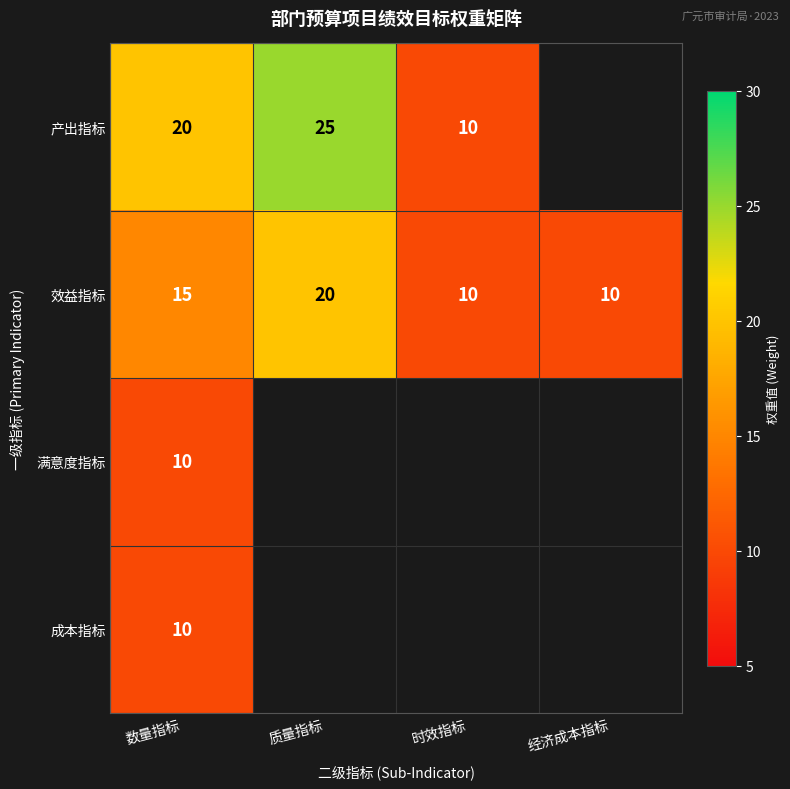

Count the 效益指标 values in the range 10 to 20.

4